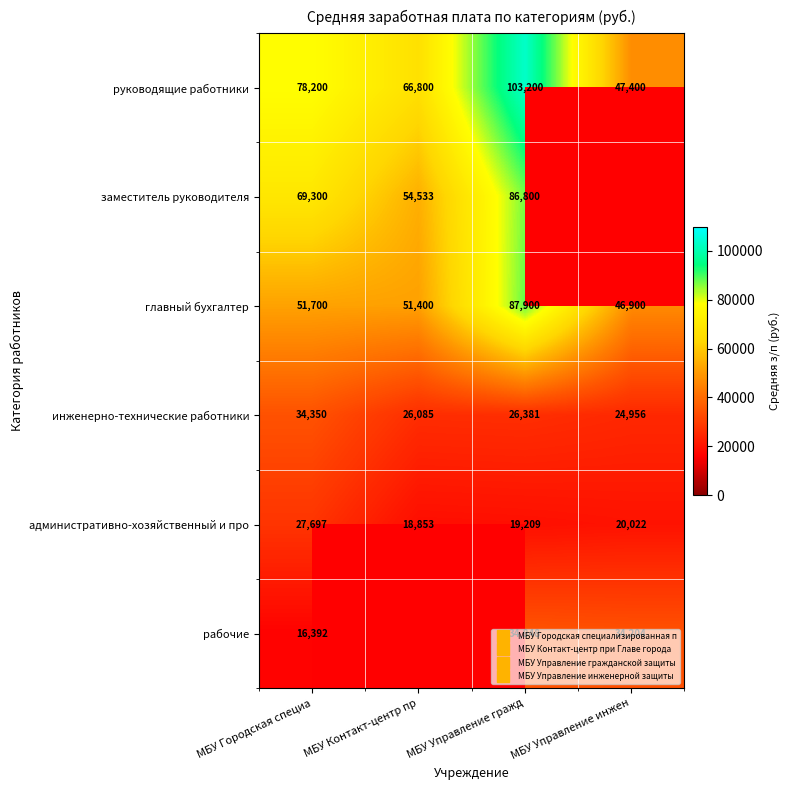

What is the difference between the highest and lowest values at МБУ Управление гражд?

83990.9